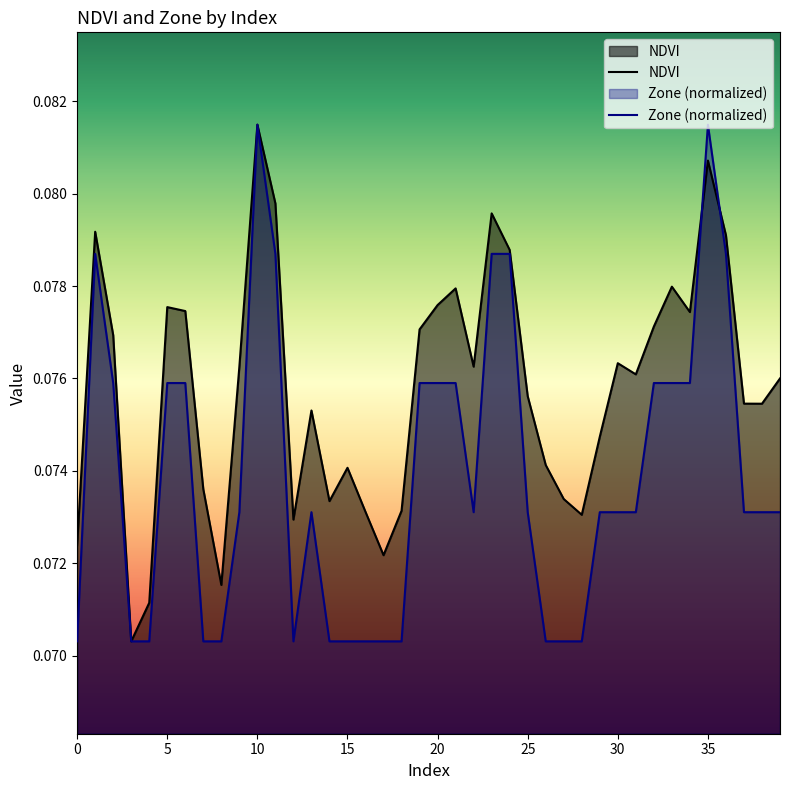

List the series in order of their overall mean, lowest first.

Zone (normalized), NDVI